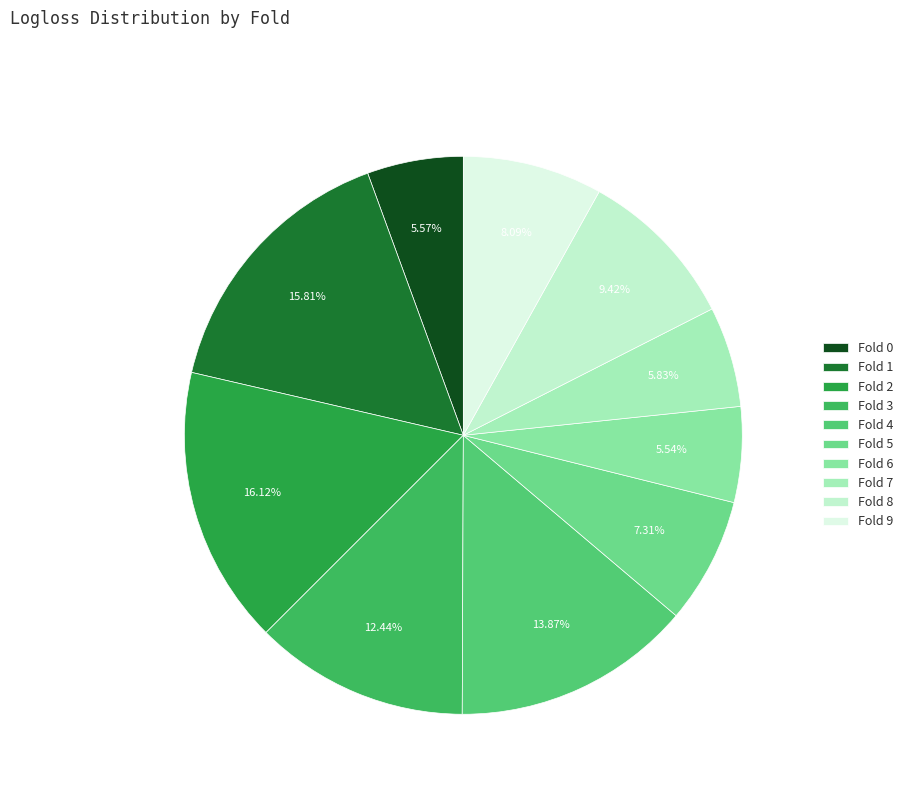

Do Fold 6 and Fold 0 together represent more than half of the pie?

No